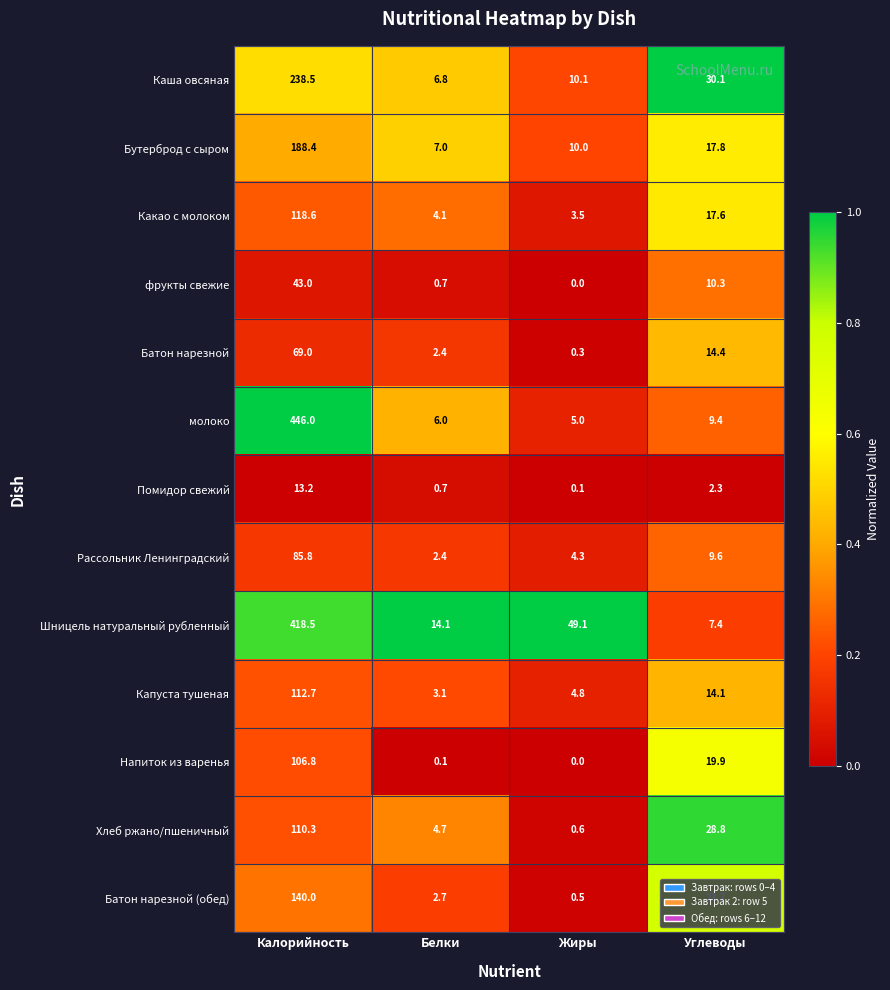

The Батон нарезной (обед) series shows 0.5 at Жиры. True or false?

True